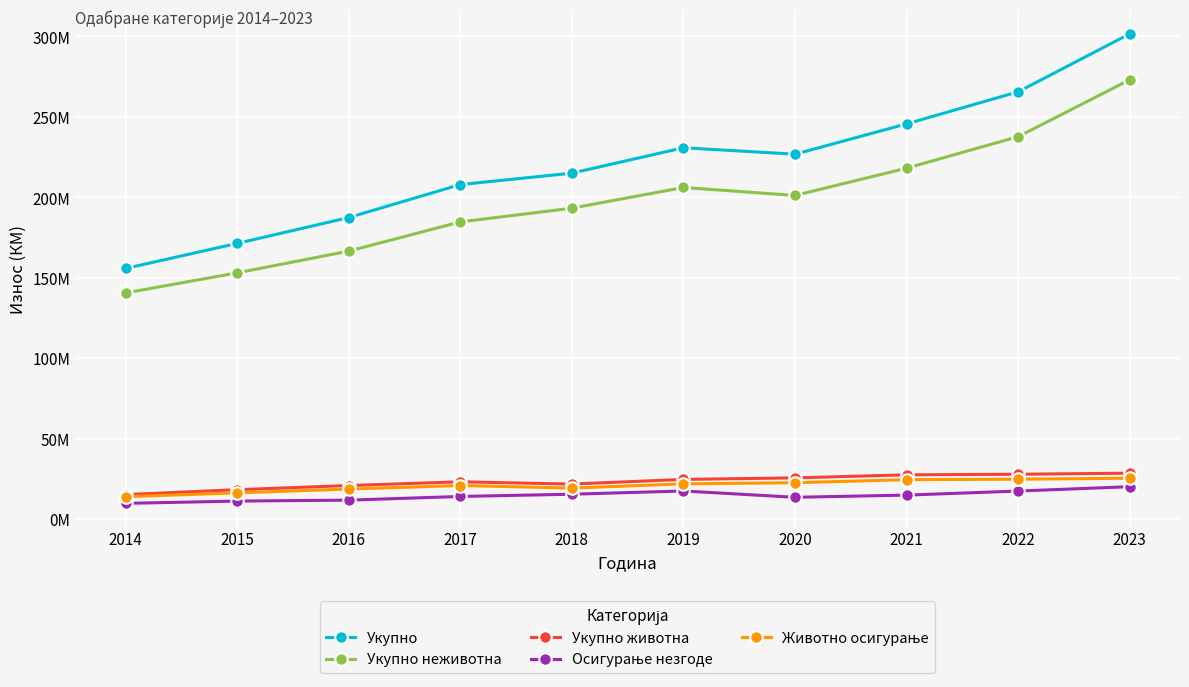

Count the number of categories in the chart.

10